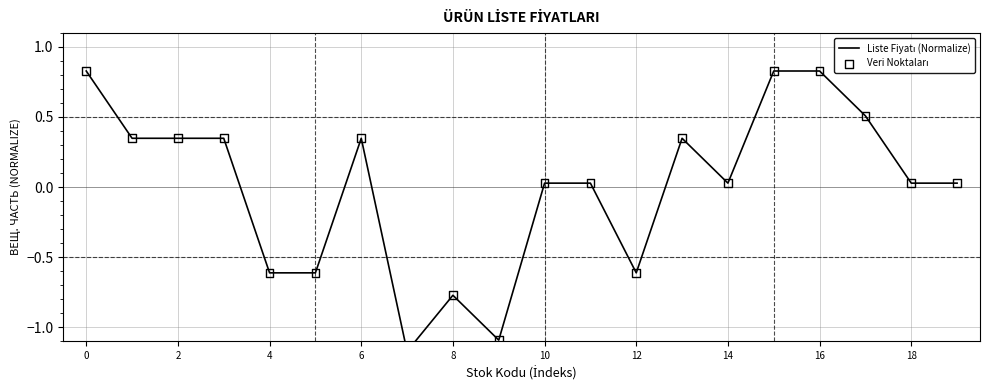

Which series has the widest spread of Y values?

Liste Fiyatı (Normalize)